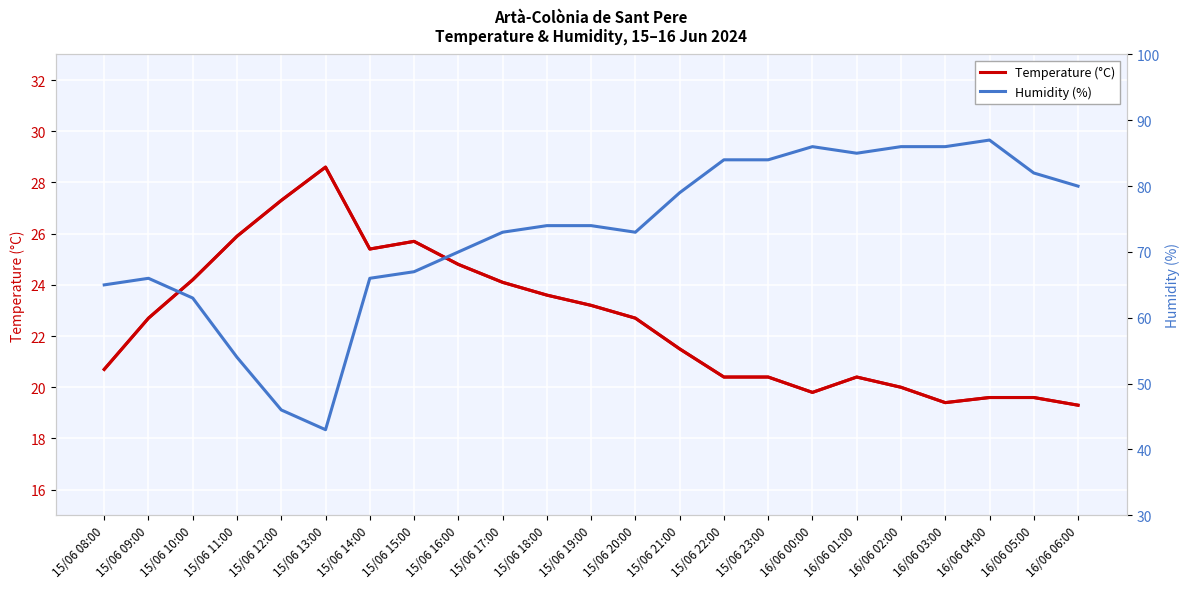

What is the difference between the maximum and minimum values in the Temperature (°C) series?

9.3